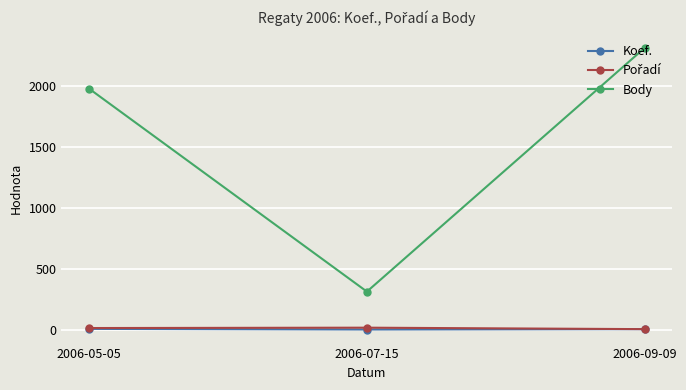

What is the label of the 1st point from the left?

2006-05-05